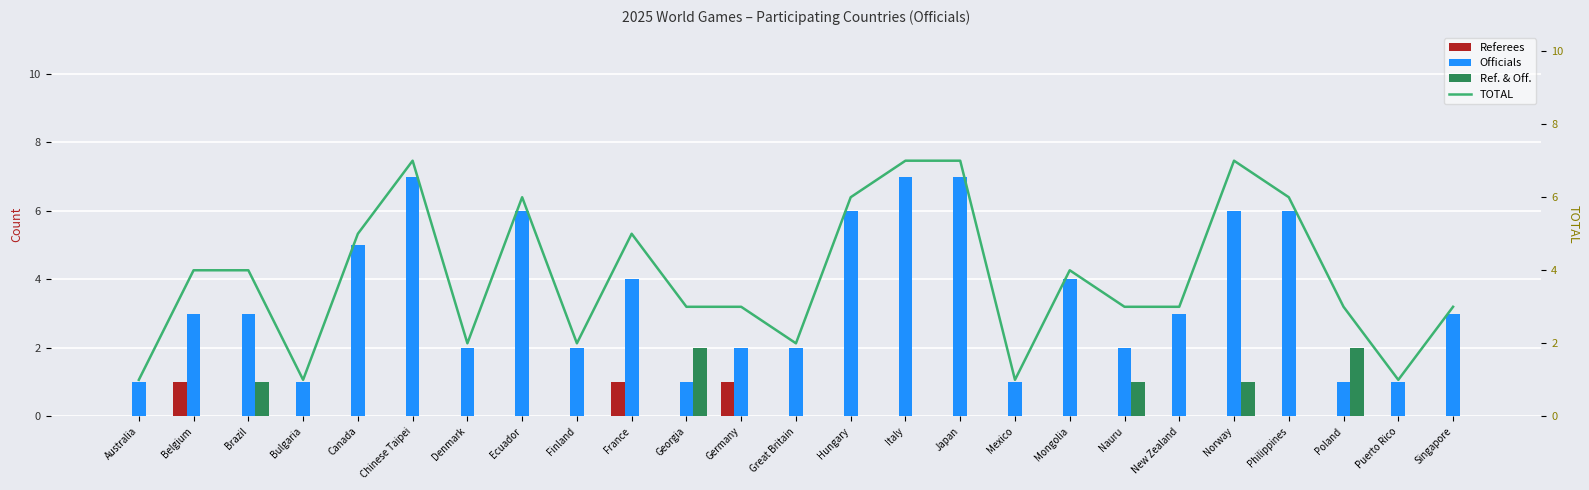

True or false: Referees has a value of 1 at Poland.

False